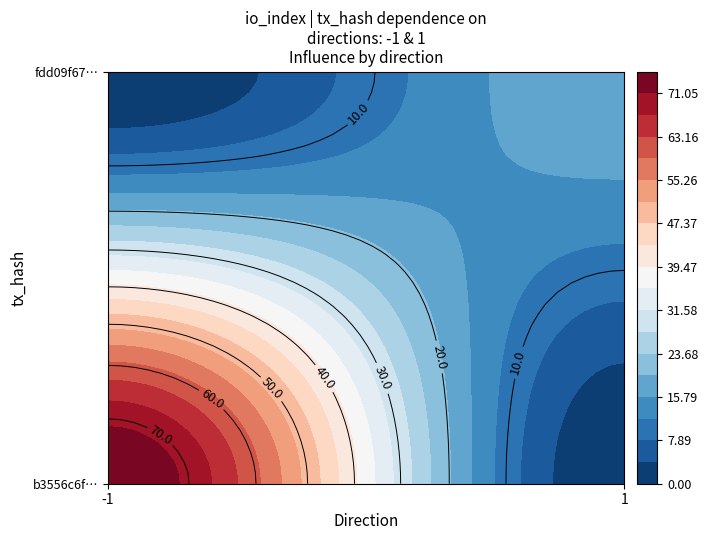

How many categories are shown in the chart?

2